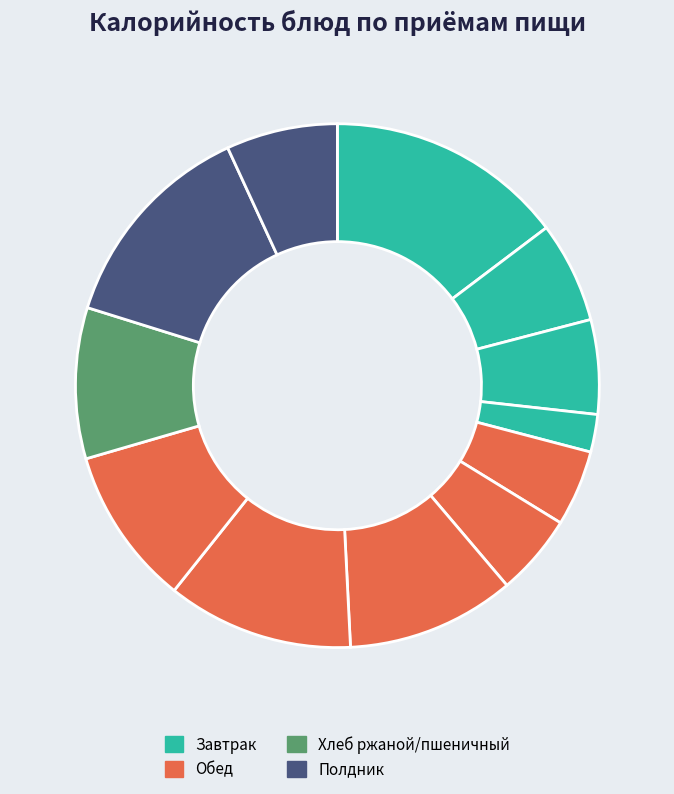

Is there a majority slice in this chart?

No